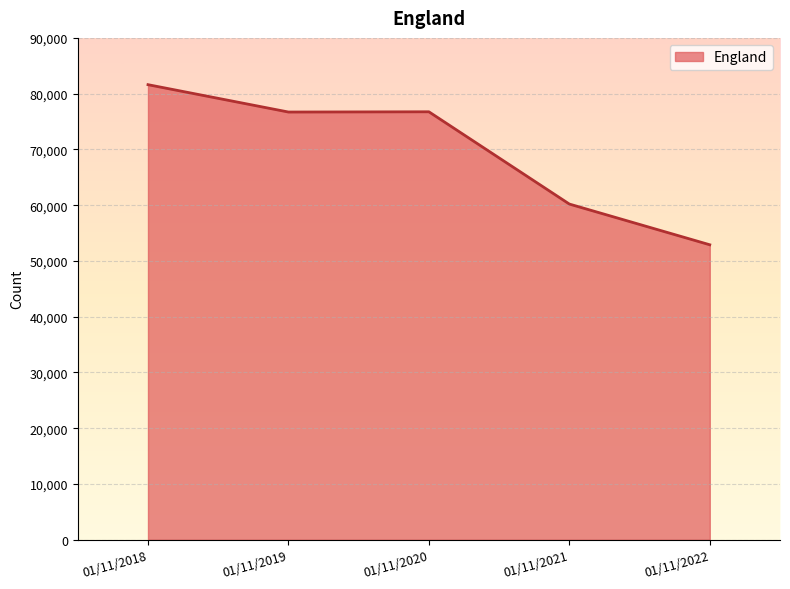

Which category has the highest value across all series?

01/11/2018